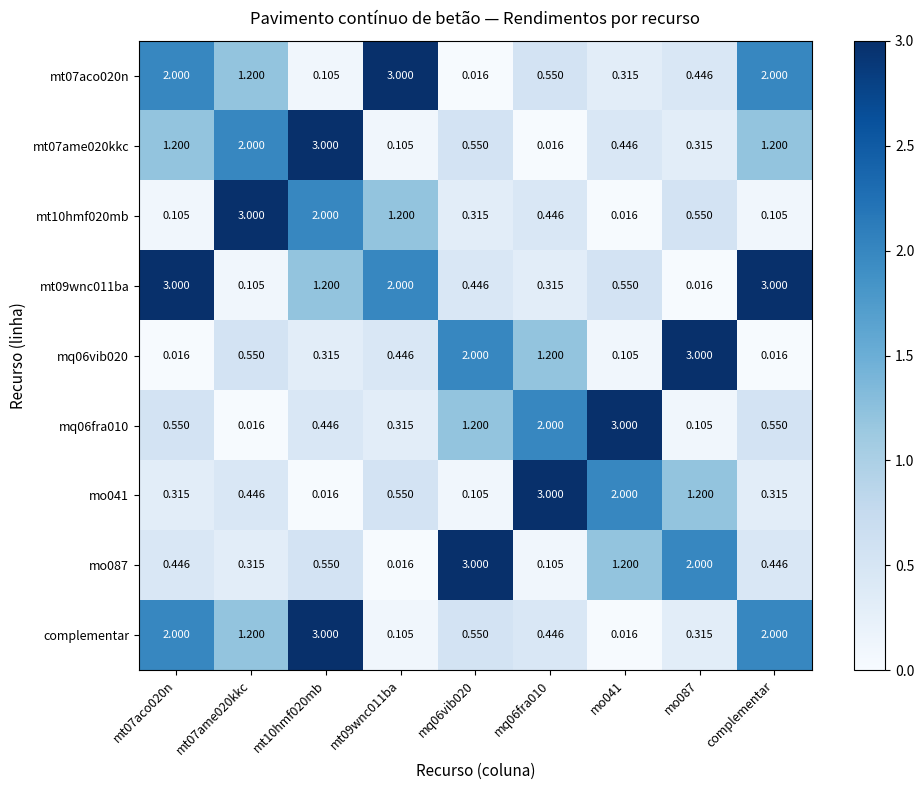

Reading left to right, transcribe all the data shown in this chart.

mt07aco020n: mt07aco020n=2.0	mt07ame020kkc=1.2	mt10hmf020mb=0.1	mt09wnc011ba=3.0	mq06vib020=0.0	mq06fra010=0.6	mo041=0.3	mo087=0.4	complementar=2.0
mt07ame020kkc: mt07aco020n=1.2	mt07ame020kkc=2.0	mt10hmf020mb=3.0	mt09wnc011ba=0.1	mq06vib020=0.6	mq06fra010=0.0	mo041=0.4	mo087=0.3	complementar=1.2
mt10hmf020mb: mt07aco020n=0.1	mt07ame020kkc=3.0	mt10hmf020mb=2.0	mt09wnc011ba=1.2	mq06vib020=0.3	mq06fra010=0.4	mo041=0.0	mo087=0.6	complementar=0.1
mt09wnc011ba: mt07aco020n=3.0	mt07ame020kkc=0.1	mt10hmf020mb=1.2	mt09wnc011ba=2.0	mq06vib020=0.4	mq06fra010=0.3	mo041=0.6	mo087=0.0	complementar=3.0
mq06vib020: mt07aco020n=0.0	mt07ame020kkc=0.6	mt10hmf020mb=0.3	mt09wnc011ba=0.4	mq06vib020=2.0	mq06fra010=1.2	mo041=0.1	mo087=3.0	complementar=0.0
mq06fra010: mt07aco020n=0.6	mt07ame020kkc=0.0	mt10hmf020mb=0.4	mt09wnc011ba=0.3	mq06vib020=1.2	mq06fra010=2.0	mo041=3.0	mo087=0.1	complementar=0.6
mo041: mt07aco020n=0.3	mt07ame020kkc=0.4	mt10hmf020mb=0.0	mt09wnc011ba=0.6	mq06vib020=0.1	mq06fra010=3.0	mo041=2.0	mo087=1.2	complementar=0.3
mo087: mt07aco020n=0.4	mt07ame020kkc=0.3	mt10hmf020mb=0.6	mt09wnc011ba=0.0	mq06vib020=3.0	mq06fra010=0.1	mo041=1.2	mo087=2.0	complementar=0.4
complementar: mt07aco020n=2.0	mt07ame020kkc=1.2	mt10hmf020mb=3.0	mt09wnc011ba=0.1	mq06vib020=0.6	mq06fra010=0.4	mo041=0.0	mo087=0.3	complementar=2.0